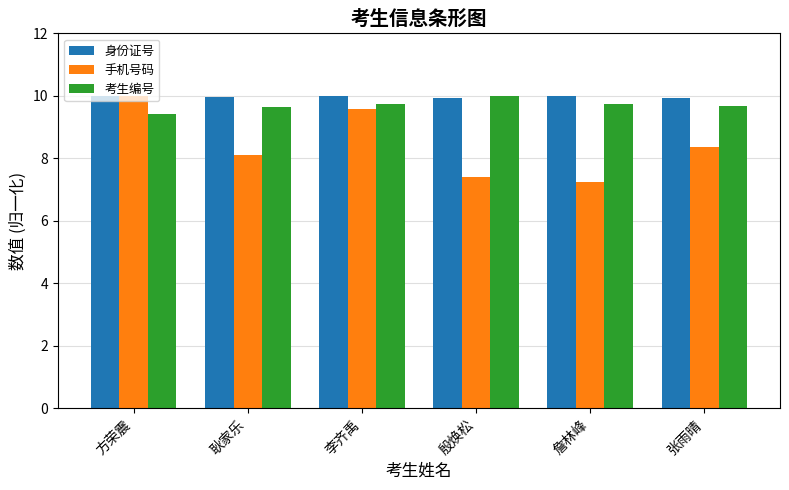

Which series has the widest spread of values?

手机号码